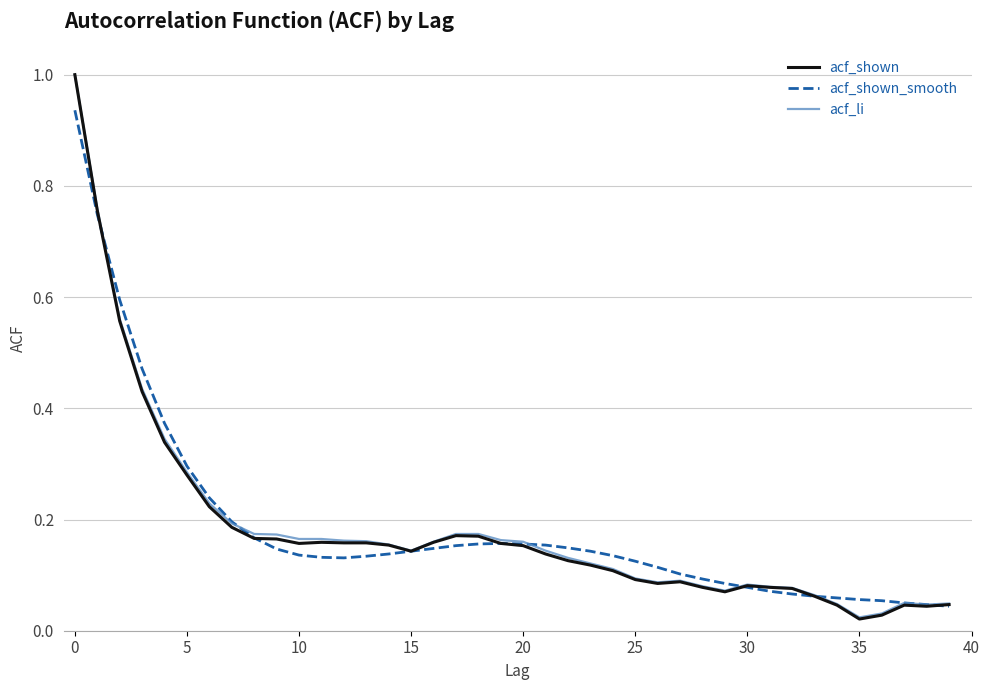

What is the highest value of the acf_shown series?

1.0